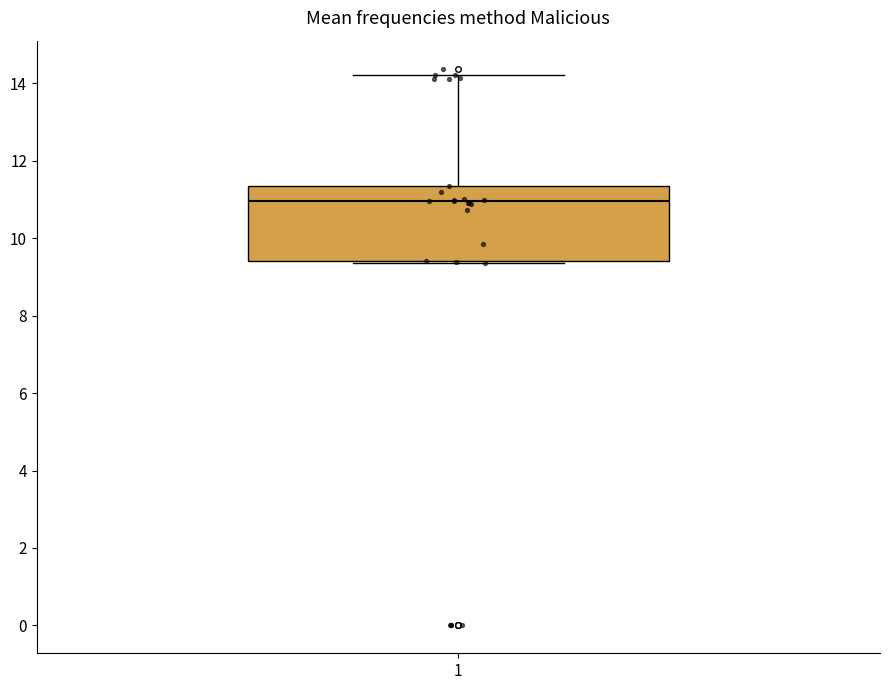

Read this box plot against the y-axis: the position of the median line, the range covered by the box, and the ends of both whiskers. The values are not printed on the chart, so give them approximately, as read against the axis.

median 11.0, box 9.4 to 11.4, whiskers 9.4 to 14.2